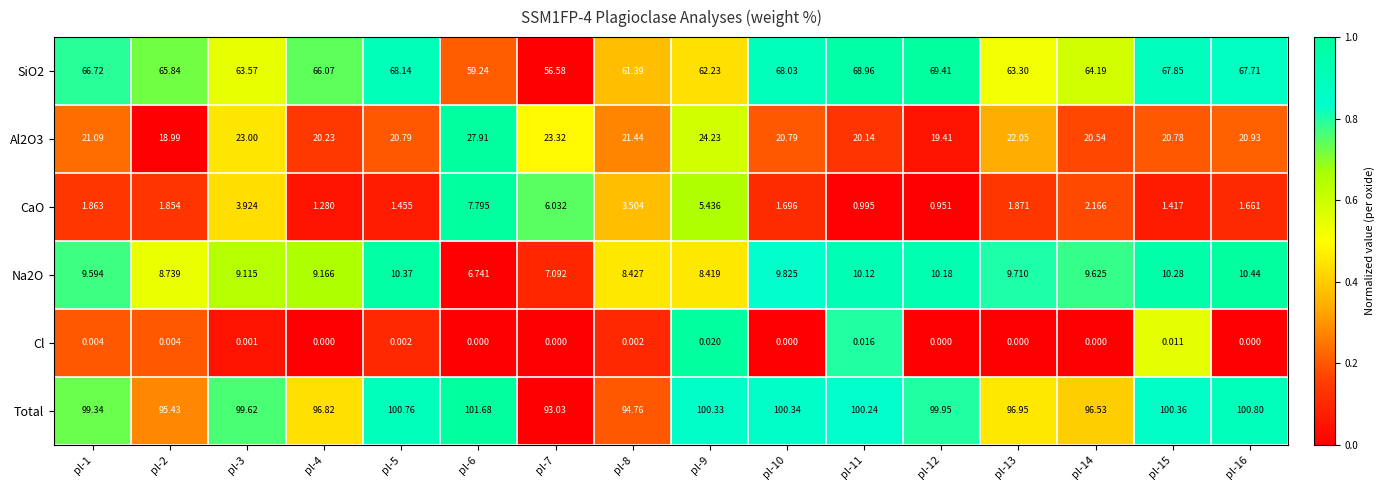

Which series has the largest total across all categories?

Total